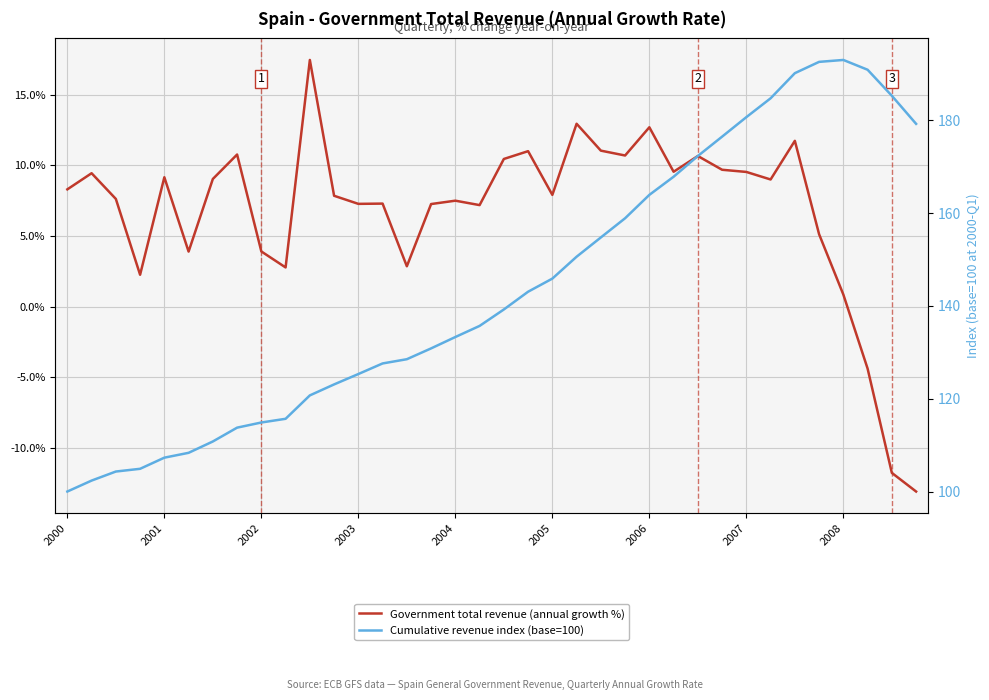

What is the smallest value displayed?

-13.1